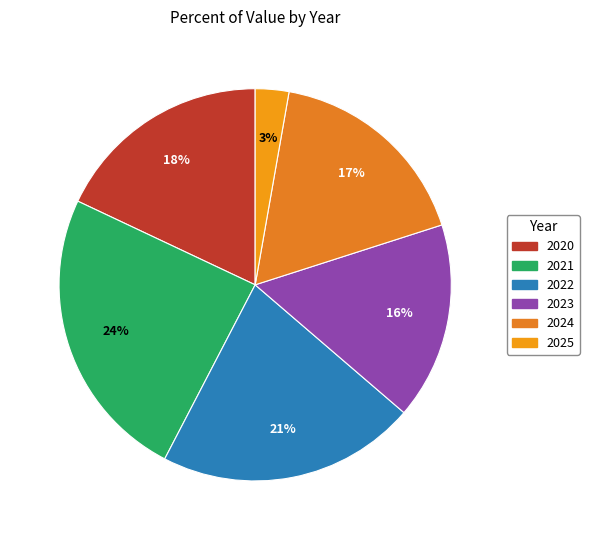

What is the change in value from 2022 to 2025?

-146027.8